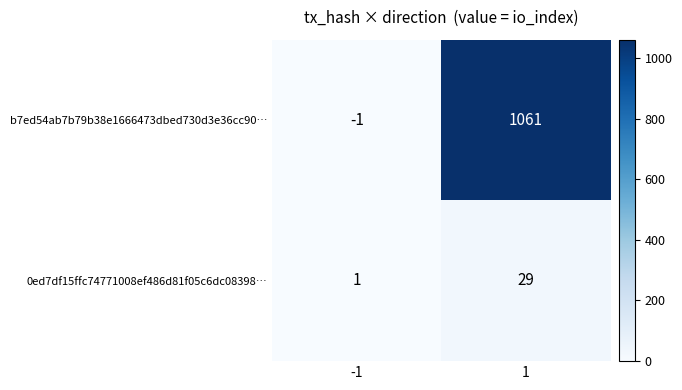

Which series has the widest spread of values?

b7ed54ab7b79b38e1666473dbed730d3e36cc90…